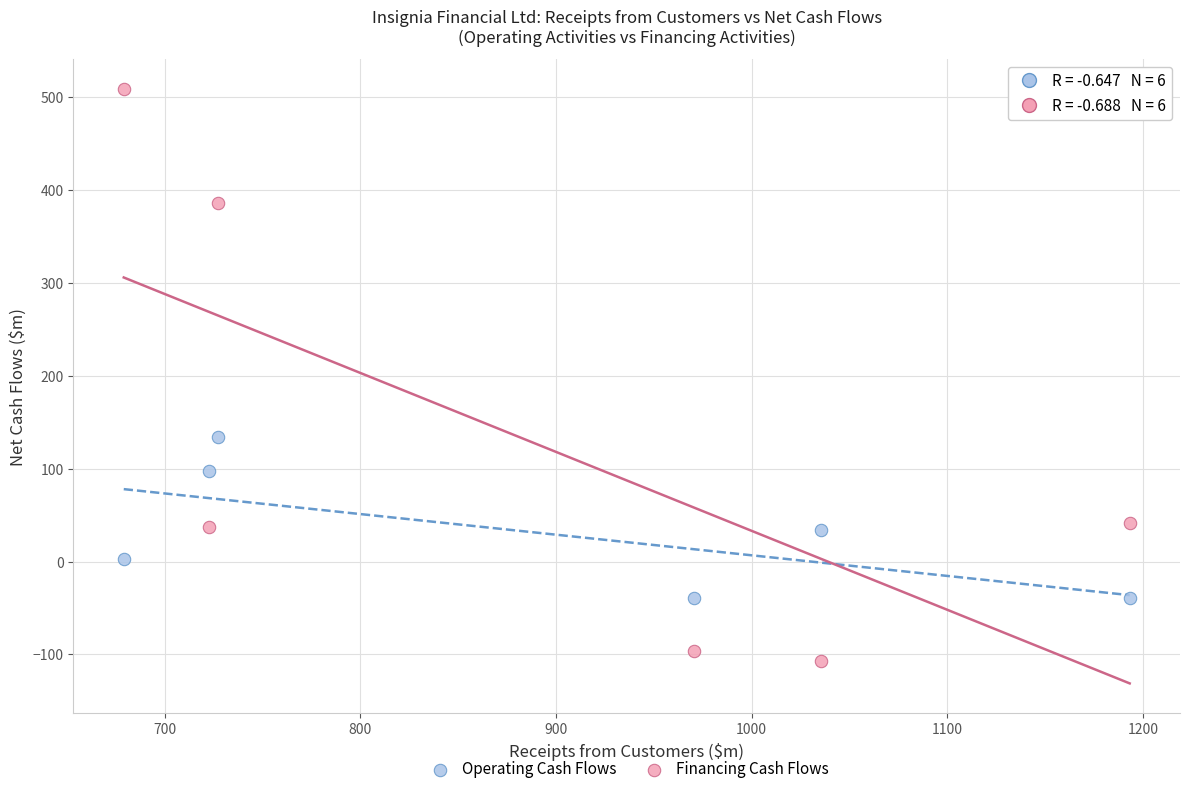

Which series contains the highest Y value?

Financing Cash Flows